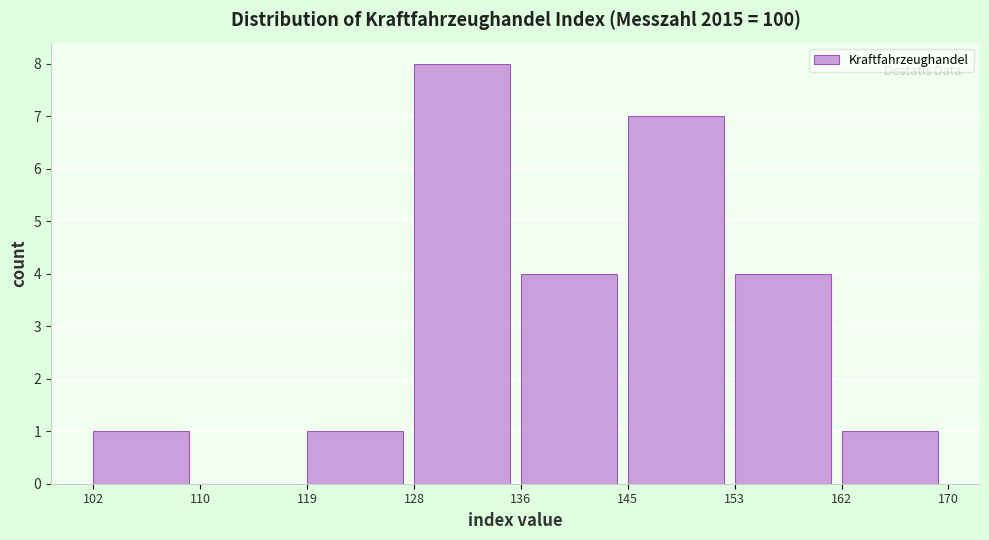

Reading left to right, list every bar in this chart as the range it spans on the x-axis followed by its height. The values are not printed on the chart, so give them approximately, as read against the axis.

102 to 110: 1
110 to 119: 0
119 to 128: 1
128 to 136: 8
136 to 145: 4
145 to 153: 7
153 to 162: 4
162 to 170: 1